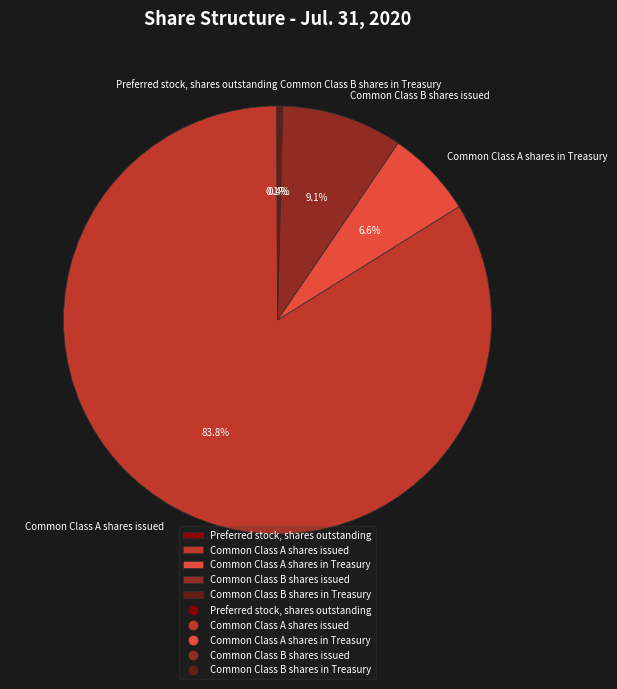

What percentage is NOT represented by Common Class B shares in Treasury?

99.6%